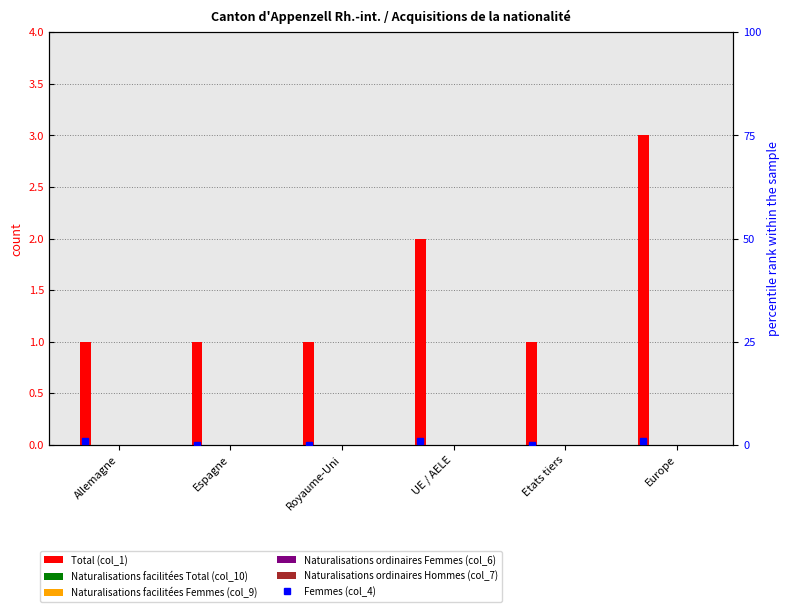

Between Allemagne and UE / AELE, which is larger?

UE / AELE